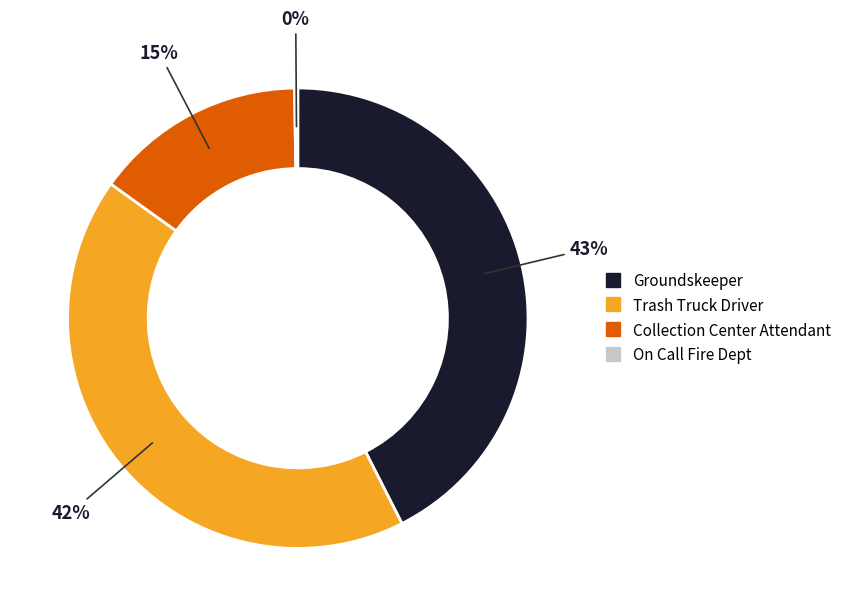

Is there a majority slice in this chart?

No